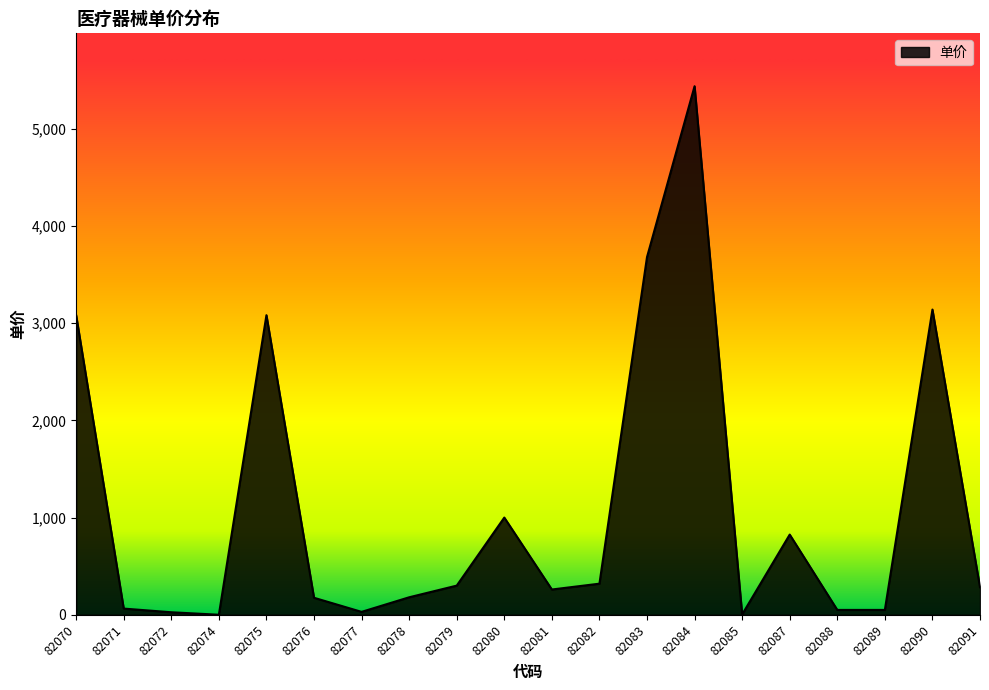

What is the change in value from 82079 to 82080?

+700.0